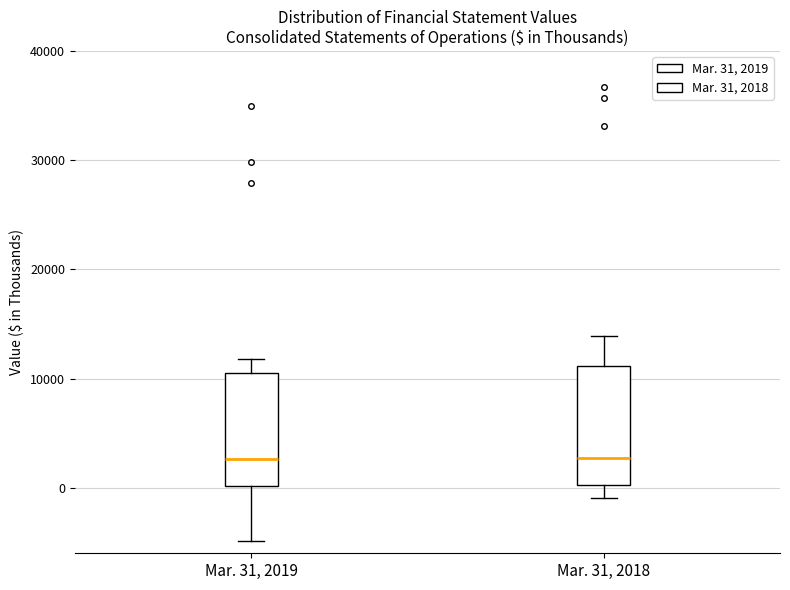

Where does the upper whisker of the box for Mar. 31, 2019 end on the y-axis? The values are not printed on the chart, so give them approximately, as read against the axis.

12000